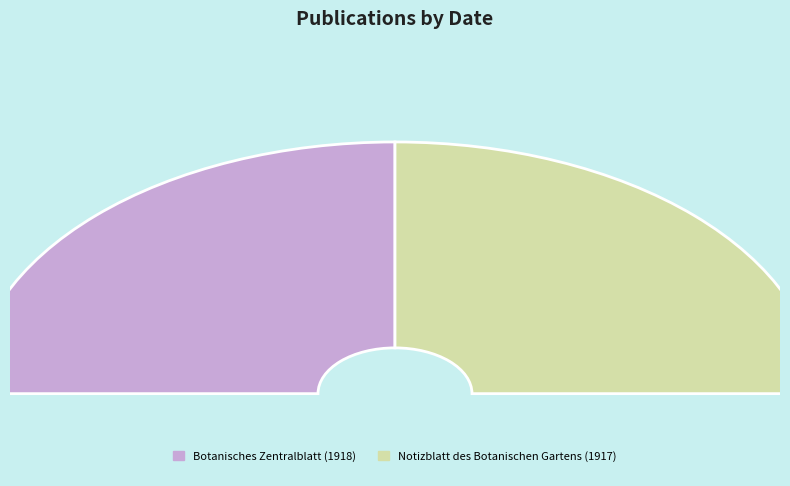

Which category has the smallest portion of the pie?

Notizblatt des Botanischen Gartens (1917)